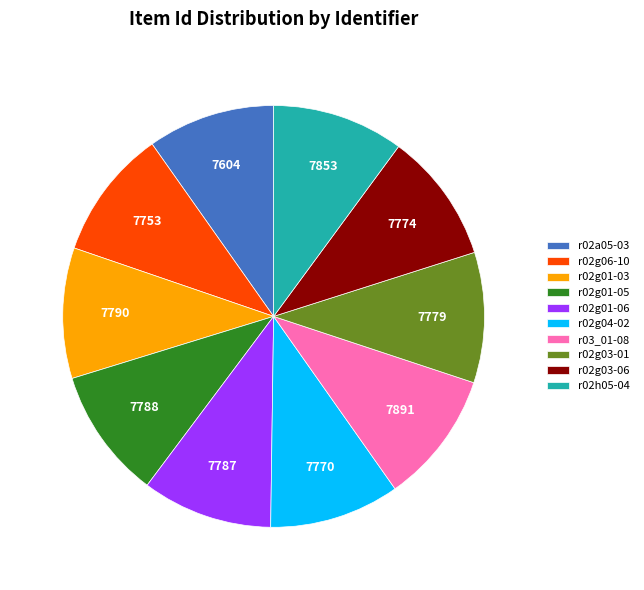

Does r02g01-06 represent more than half of the total?

No